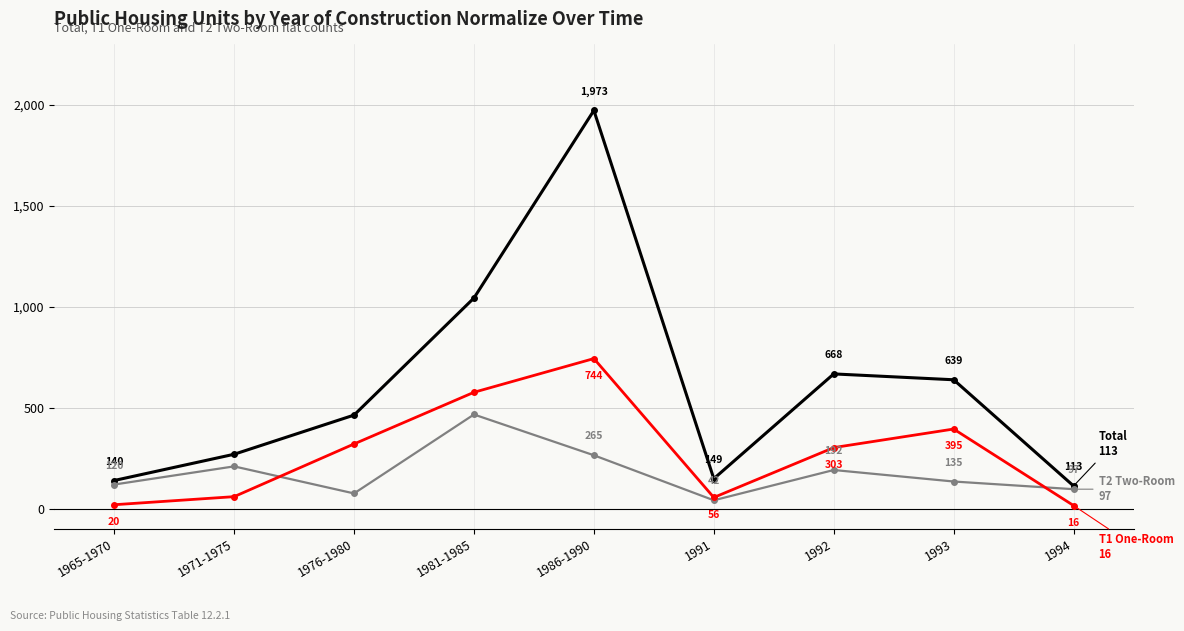

What is the spread (max minus min) of values at 1992?

476